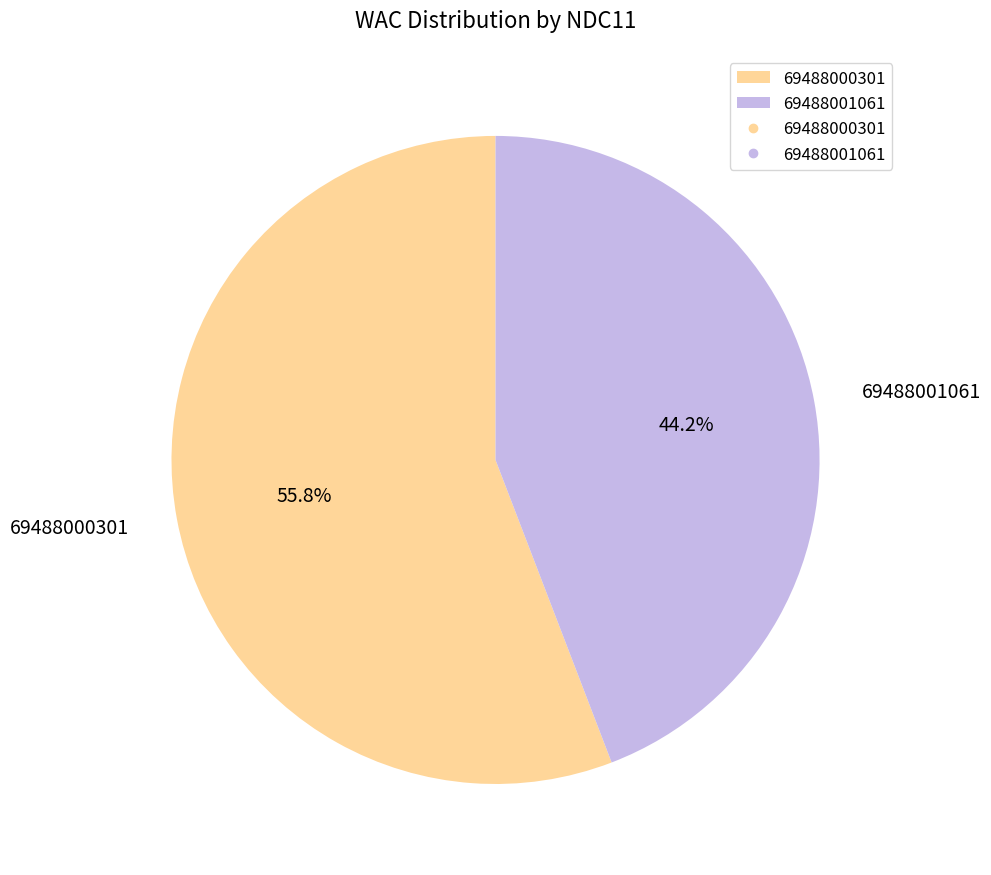

Approximately how many times larger is the value at 69488001061 compared to 69488000301?

0.8